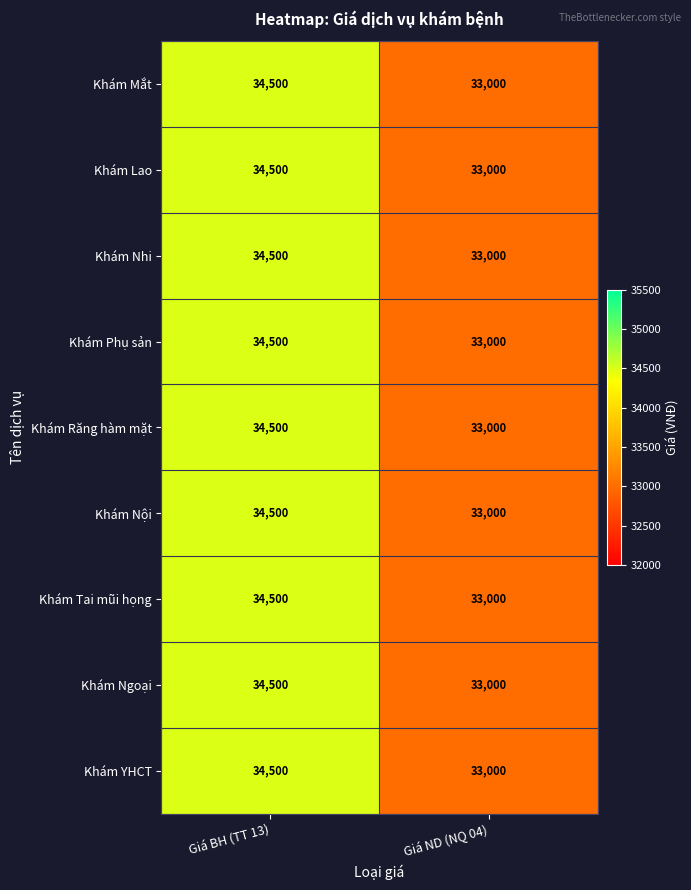

Reading left to right, list all the values displayed in this chart.

Khám Mắt: Giá BH (TT 13)=34500	Giá ND (NQ 04)=33000
Khám Lao: Giá BH (TT 13)=34500	Giá ND (NQ 04)=33000
Khám Nhi: Giá BH (TT 13)=34500	Giá ND (NQ 04)=33000
Khám Phụ sản: Giá BH (TT 13)=34500	Giá ND (NQ 04)=33000
Khám Răng hàm mặt: Giá BH (TT 13)=34500	Giá ND (NQ 04)=33000
Khám Nội: Giá BH (TT 13)=34500	Giá ND (NQ 04)=33000
Khám Tai mũi họng: Giá BH (TT 13)=34500	Giá ND (NQ 04)=33000
Khám Ngoại: Giá BH (TT 13)=34500	Giá ND (NQ 04)=33000
Khám YHCT: Giá BH (TT 13)=34500	Giá ND (NQ 04)=33000